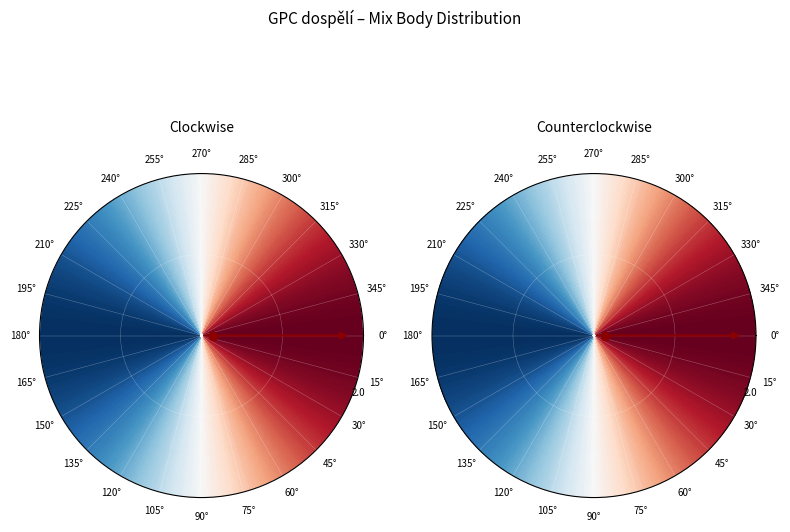

Is there a majority slice in this chart?

No